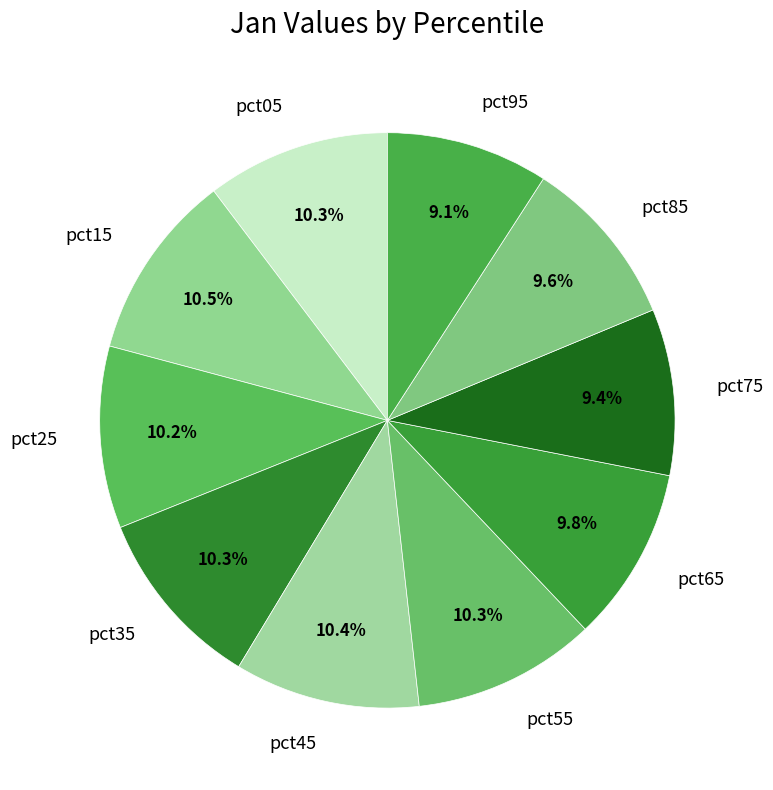

To the nearest percent, what is the difference between the largest and smallest slice percentages?

1%